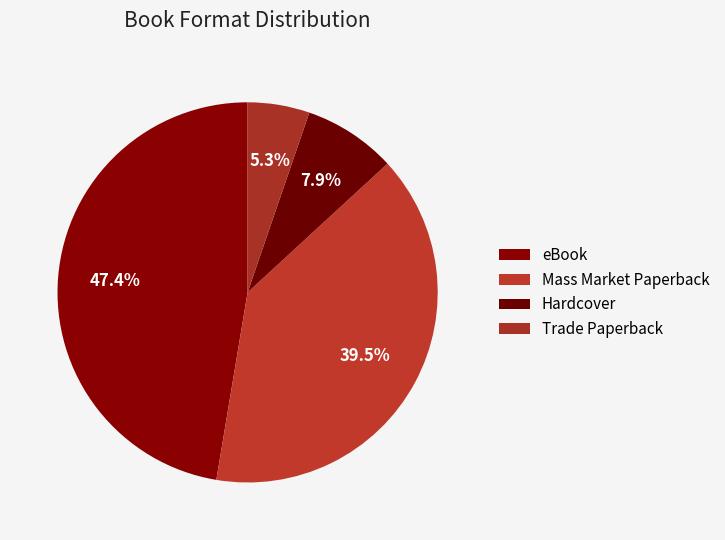

How many slices are in this pie chart?

4